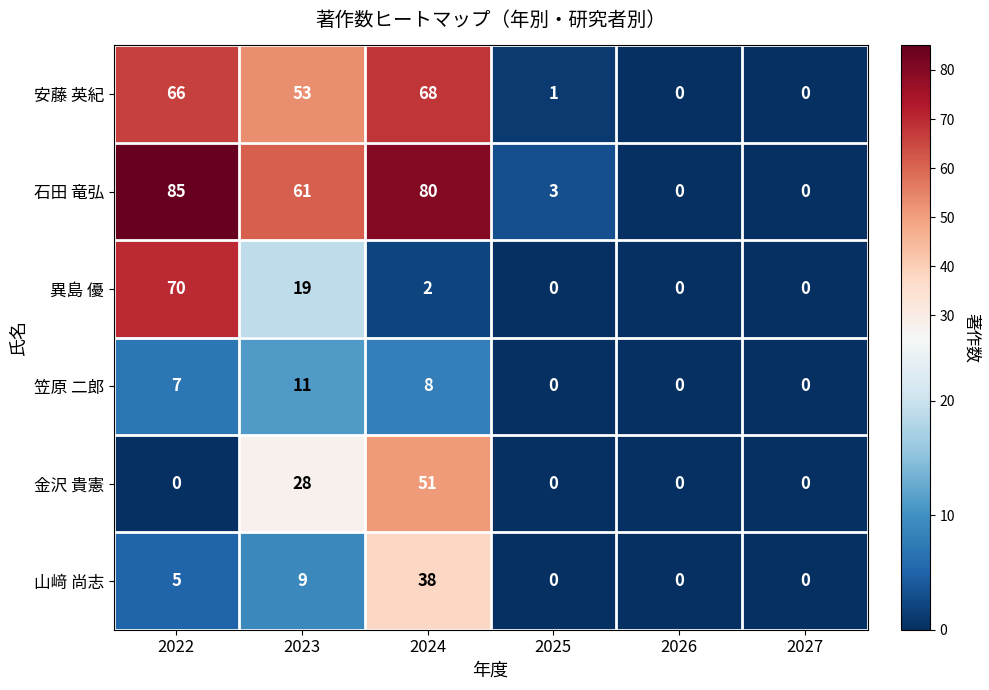

List the series in order of their peak value, highest first.

石田 竜弘, 異島 優, 安藤 英紀, 金沢 貴憲, 山﨑 尚志, 笠原 二郎